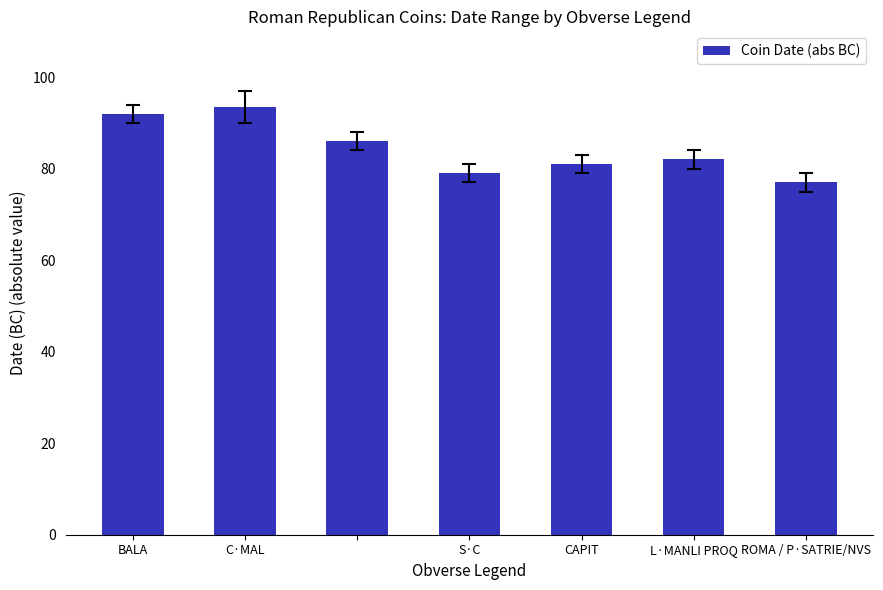

What is the value of the 7th bar from the left?

77.0